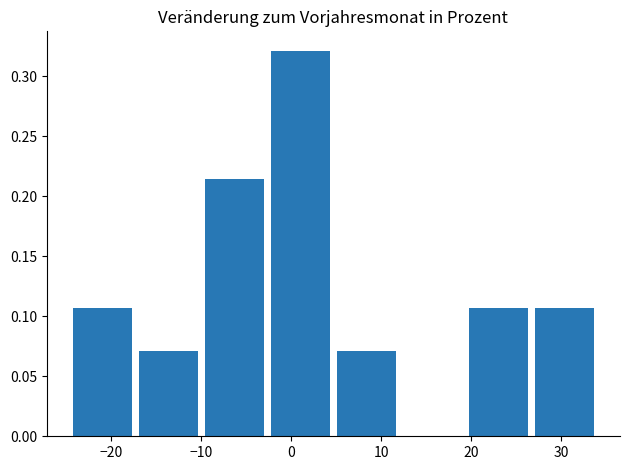

Reading left to right, transcribe this chart: for each bar, give the range it covers on the x-axis and its height. Neither the bar edges nor the heights are printed on the chart, so give them approximately, as read against the axes.

-25 to -17: 0.105
-17 to -10: 0.070
-10 to -3: 0.215
-3 to 5: 0.320
5 to 12: 0.070
12 to 19: 0
19 to 27: 0.105
27 to 34: 0.105